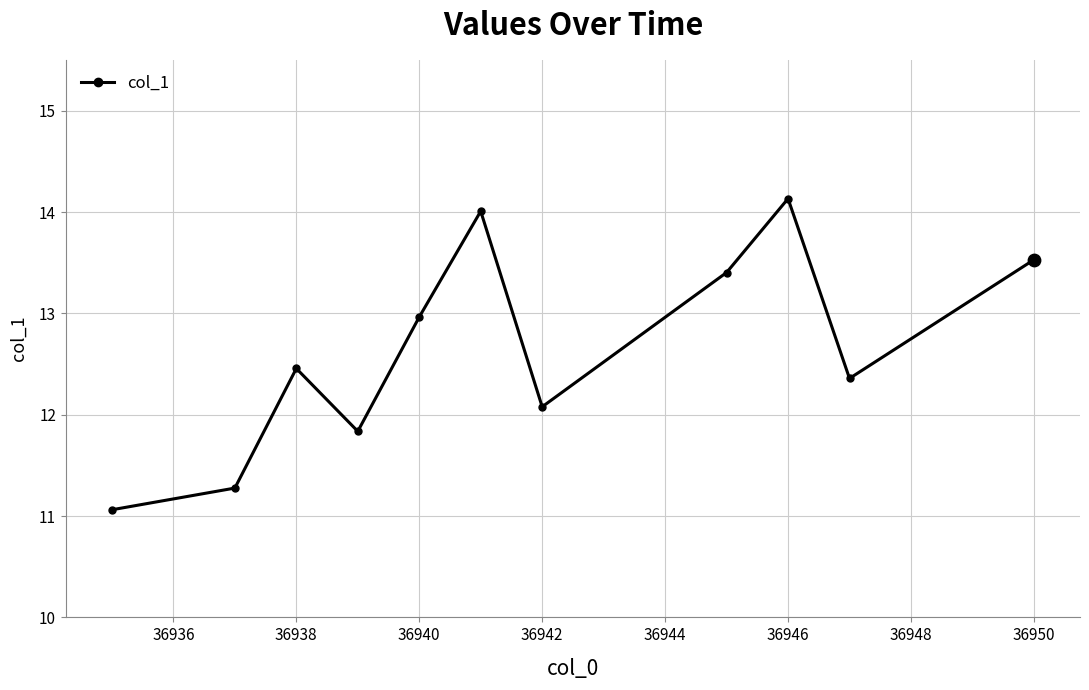

What is the difference between the second highest and minimum values?

2.9